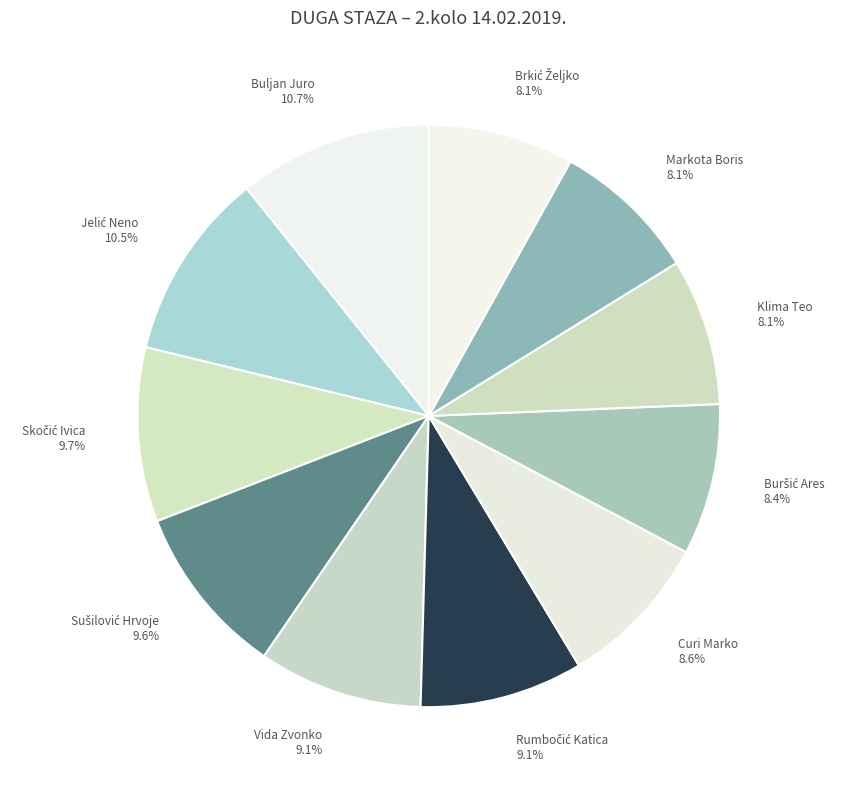

Does Klima Teo account for over 50% of the chart?

No